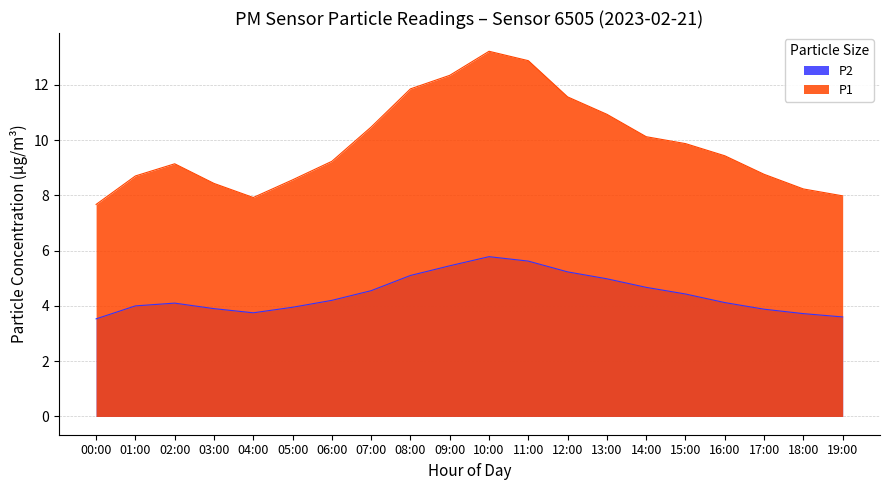

What is the difference between the maximum and minimum values in the P1 series?

5.5